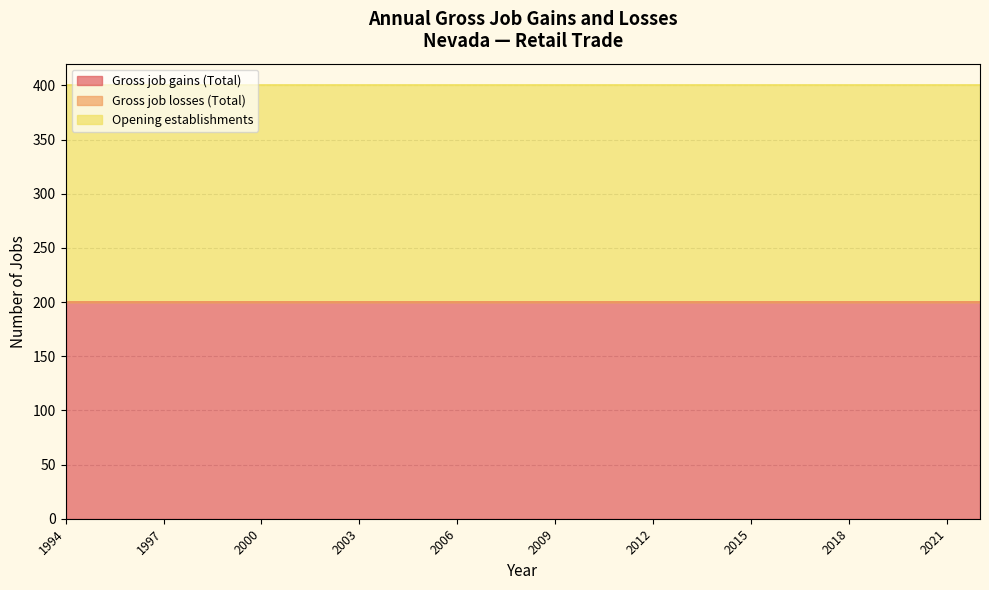

Which series has the largest total across all categories?

Gross job gains (Total)